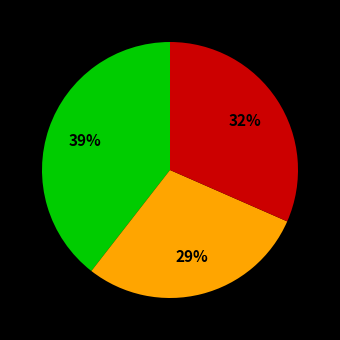

To the nearest percent, what is the average slice percentage?

33%